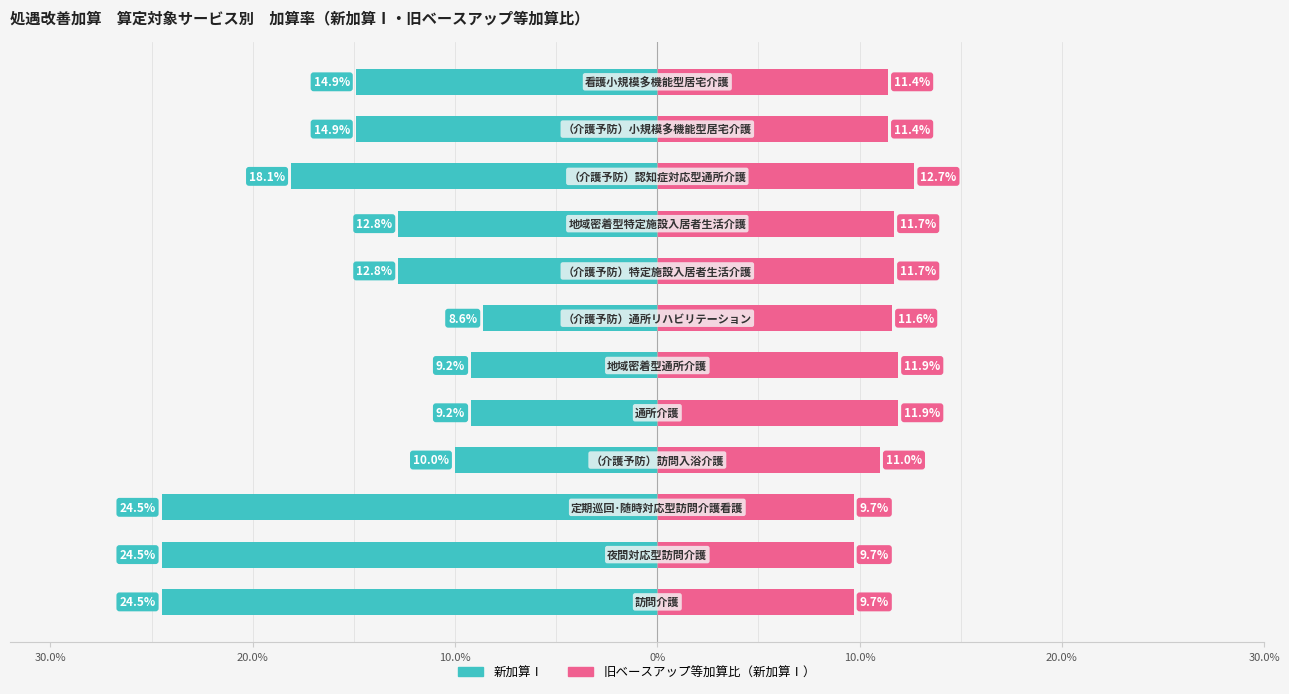

What are all the series names shown in the legend?

新加算Ⅰ, 旧ベースアップ等加算比（新加算Ⅰ）